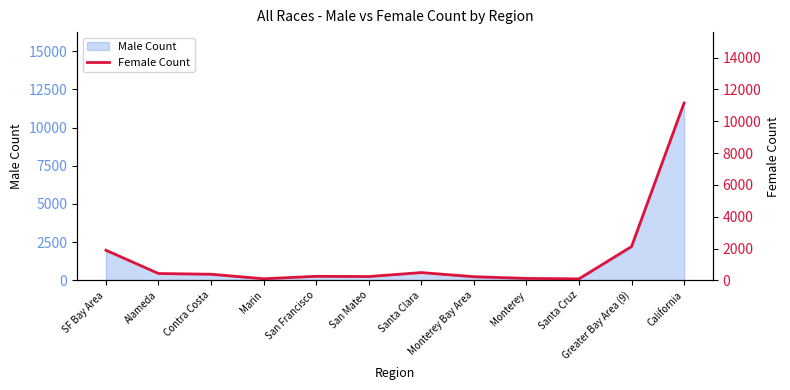

What is the difference between the values at San Francisco and SF Bay Area?

1639